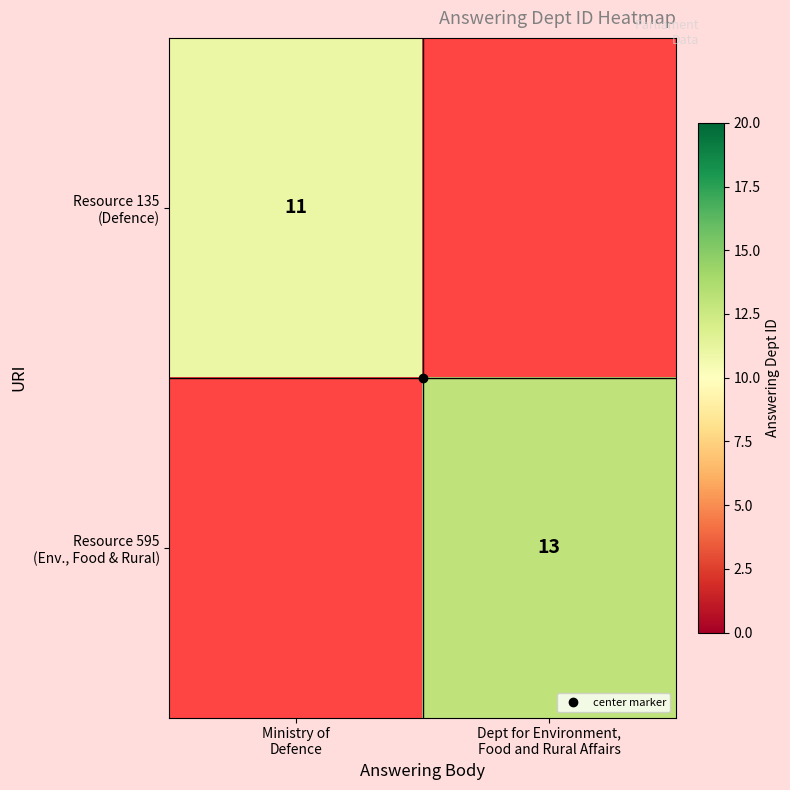

At how many categories does at least one series exceed 12?

1